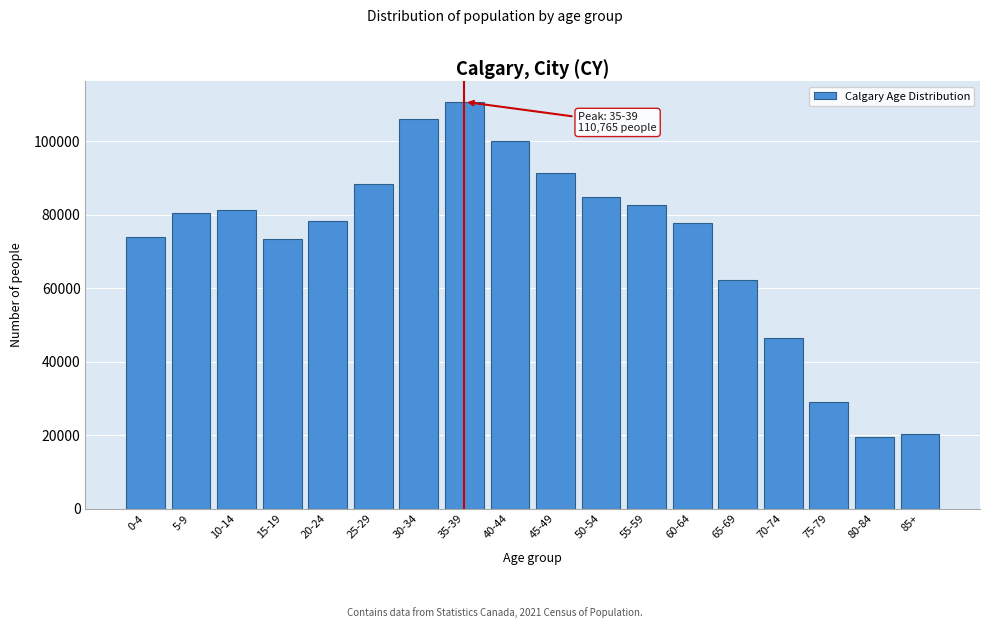

What is the sum of all values?

1306770